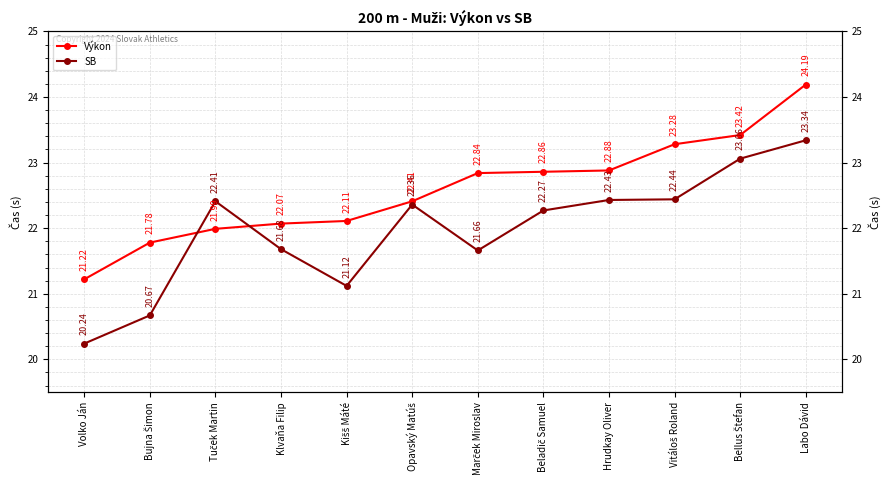

What is the approximate value of SB at Marček Miroslav?

21.7